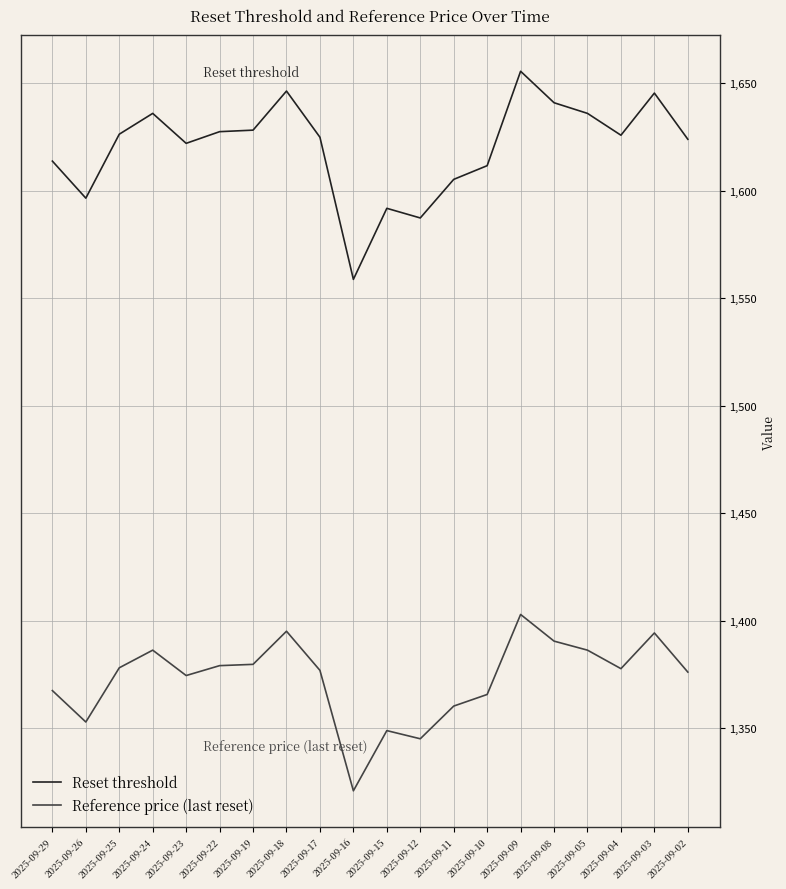

List the series in order of their overall mean, lowest first.

Reference price (last reset), Reset threshold